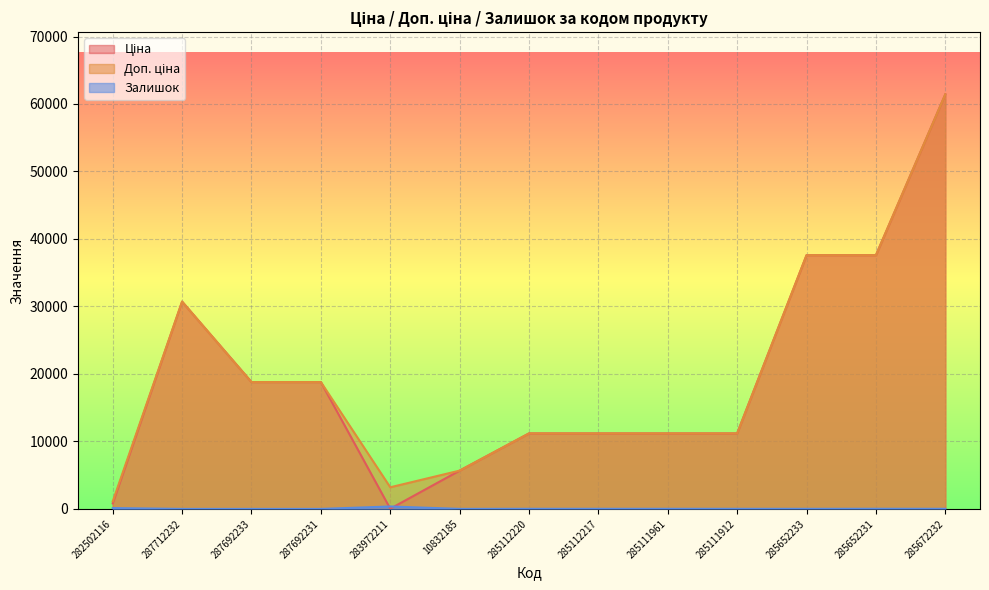

The Залишок series shows 360.0 at 283972211. True or false?

True